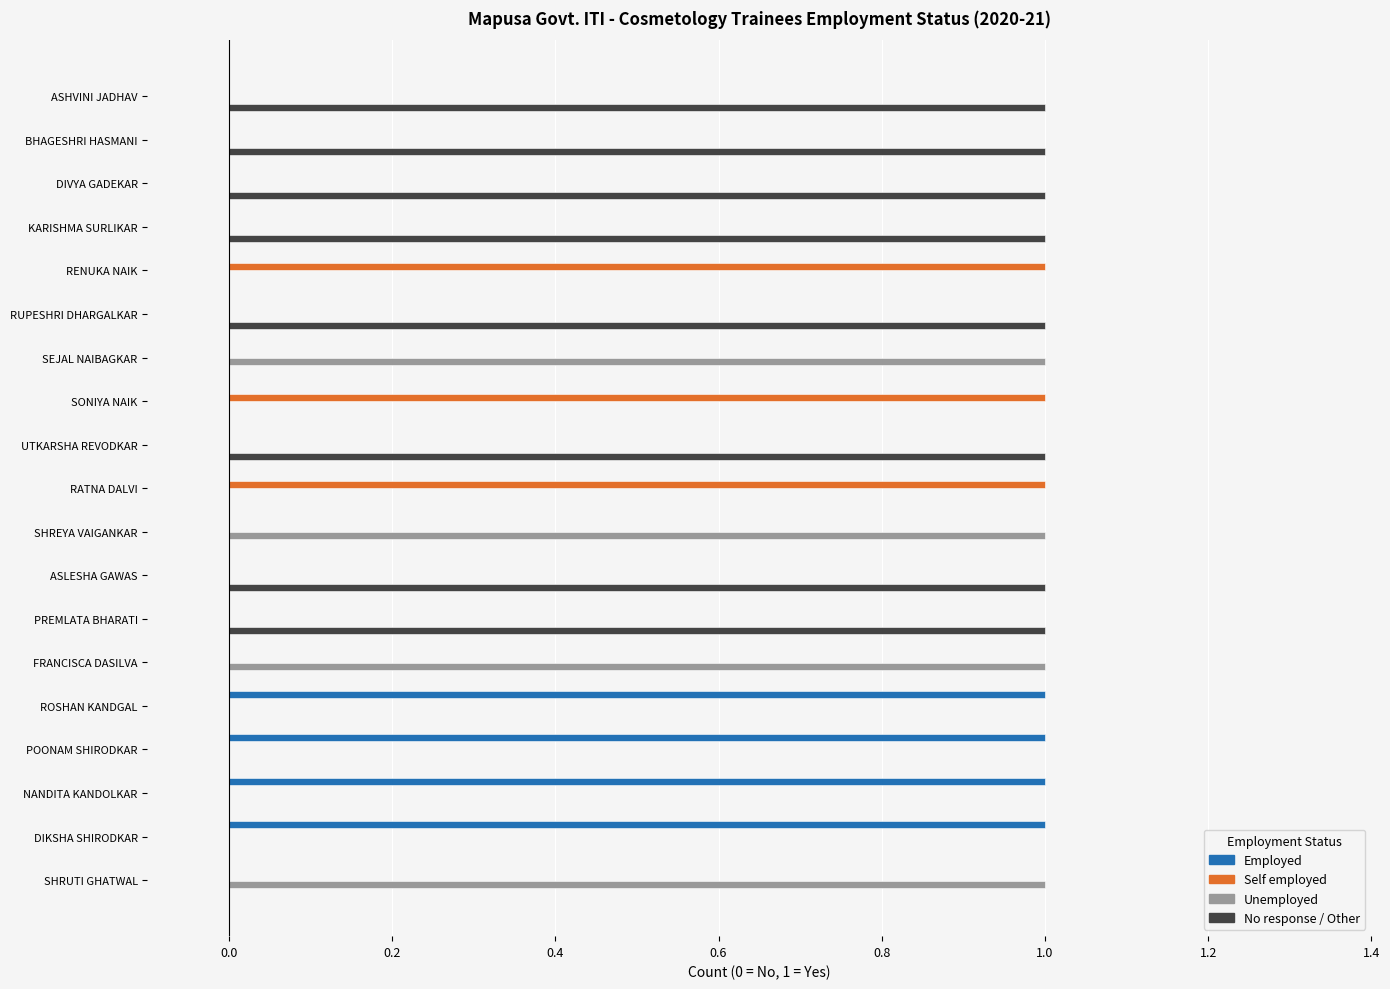

The No response / Other series shows 1 at BHAGESHRI HASMANI. True or false?

True